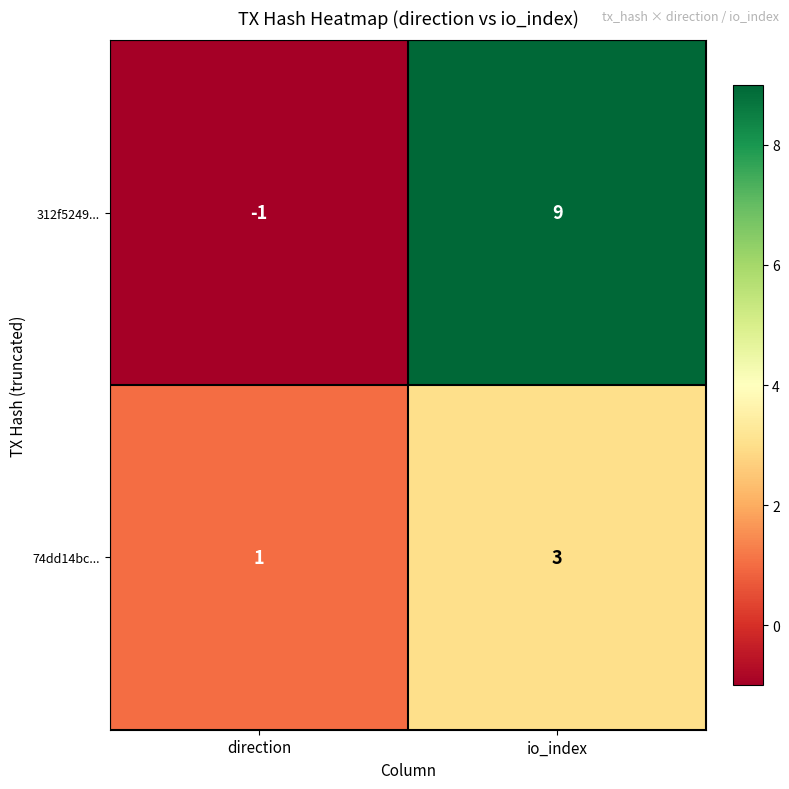

What is the sum of all 312f5249... values?

8